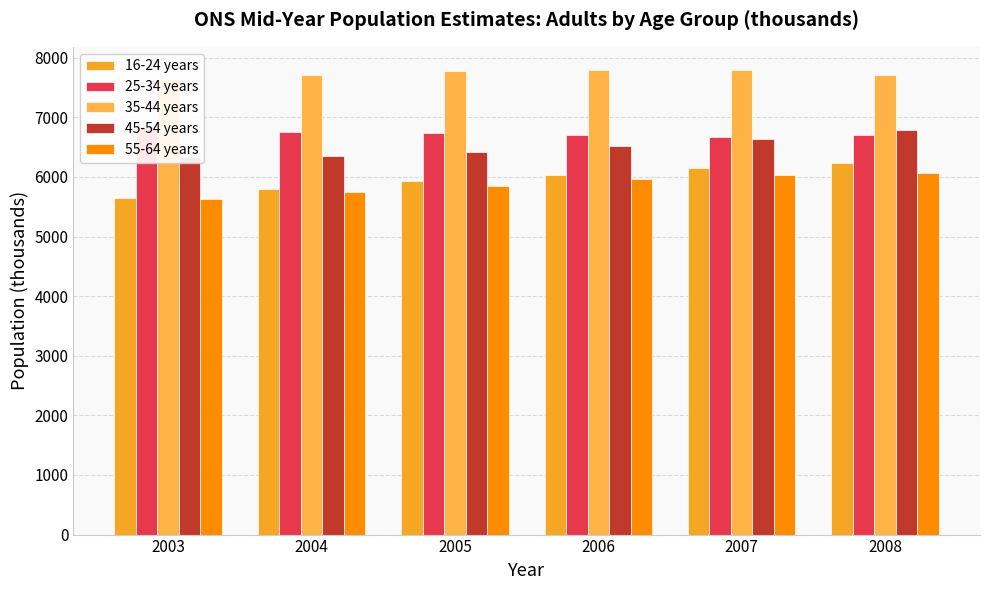

What are all the series names shown in the legend?

16-24 years, 25-34 years, 35-44 years, 45-54 years, 55-64 years